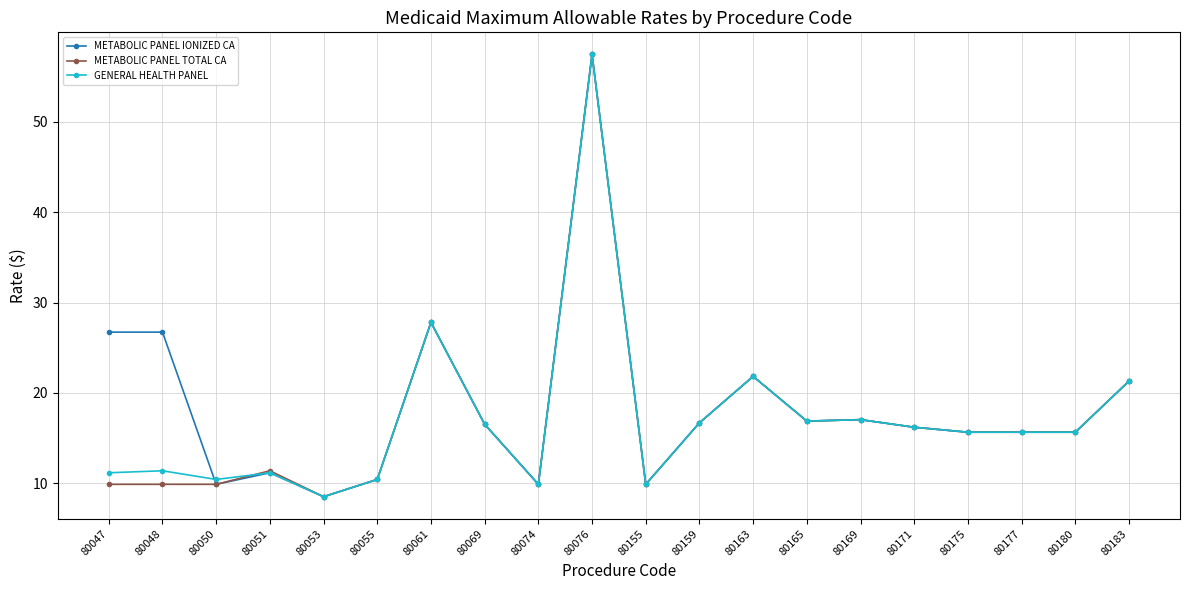

What is the value of the METABOLIC PANEL IONIZED CA point at the 13th from the left?

21.8